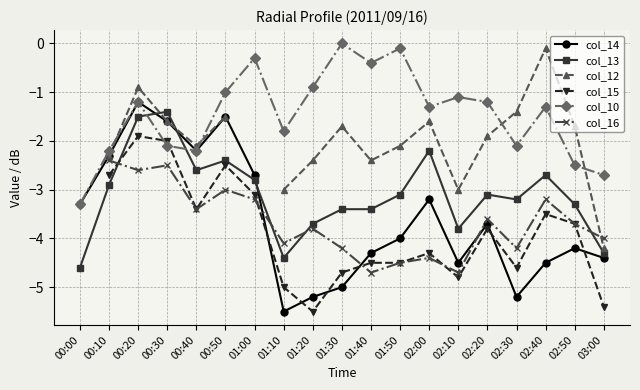

What is the label of the 9th point from the left?

01:20